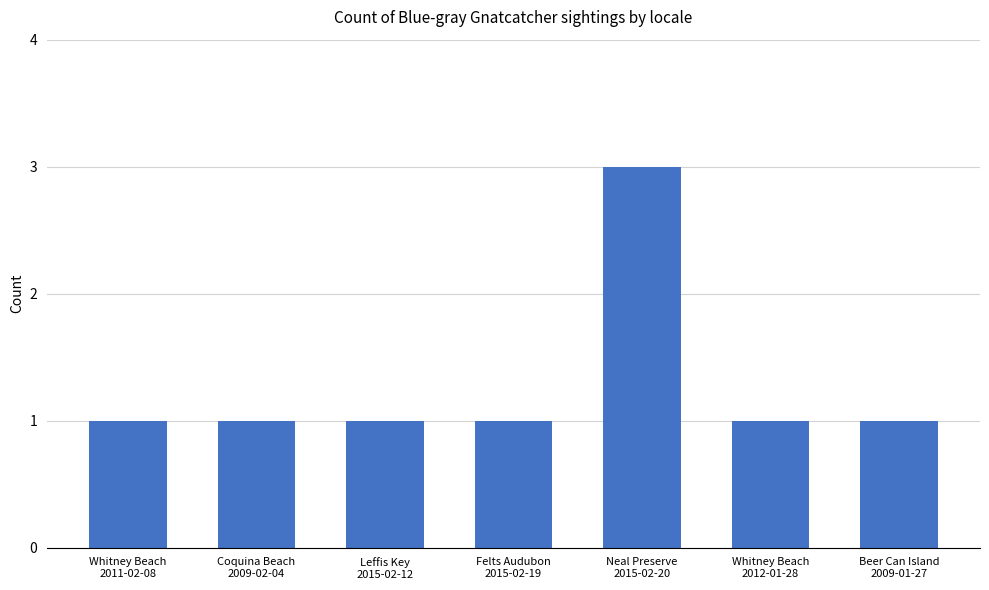

Reading left to right, list all the values displayed in this chart.

1	1	1	1	3	1	1